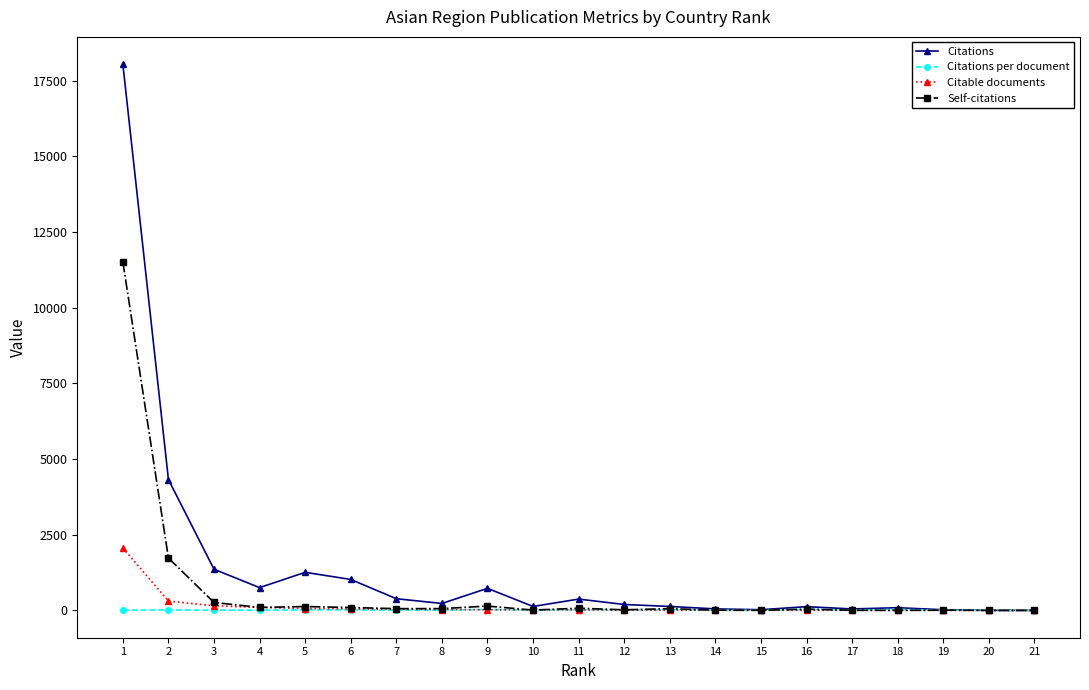

Which category has the highest value across all series?

1